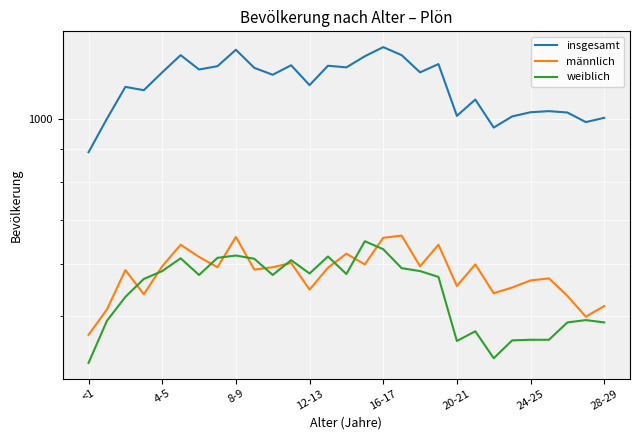

Reading left to right, extract all data points from this chart.

insgesamt: 890	1002	1121	1108	1180	1254	1192	1206	1278	1199	1170	1210	1128	1208	1201	1249	1290	1254	1180	1215	1012	1072	971	1010	1025	1029	1024	990	1005
männlich: 467	511	587	539	595	642	615	593	660	588	593	602	548	592	622	599	658	663	595	642	555	599	541	552	566	570	536	498	517
weiblich: 423	491	534	569	585	612	577	613	618	611	577	608	580	616	579	650	632	591	585	573	457	473	430	458	459	459	488	492	488